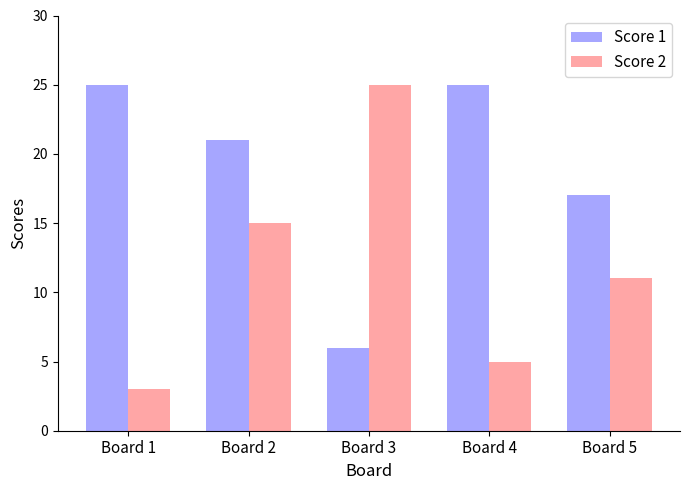

What is the difference between the maximum and minimum values in the Score 1 series?

19